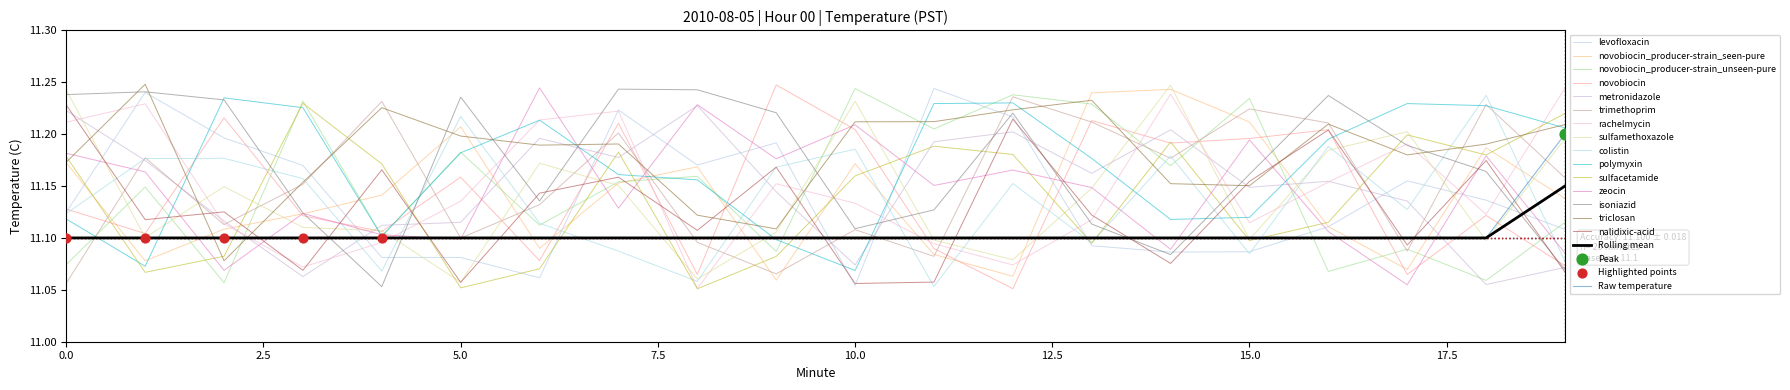

At which category is the sum across all series the highest?

19